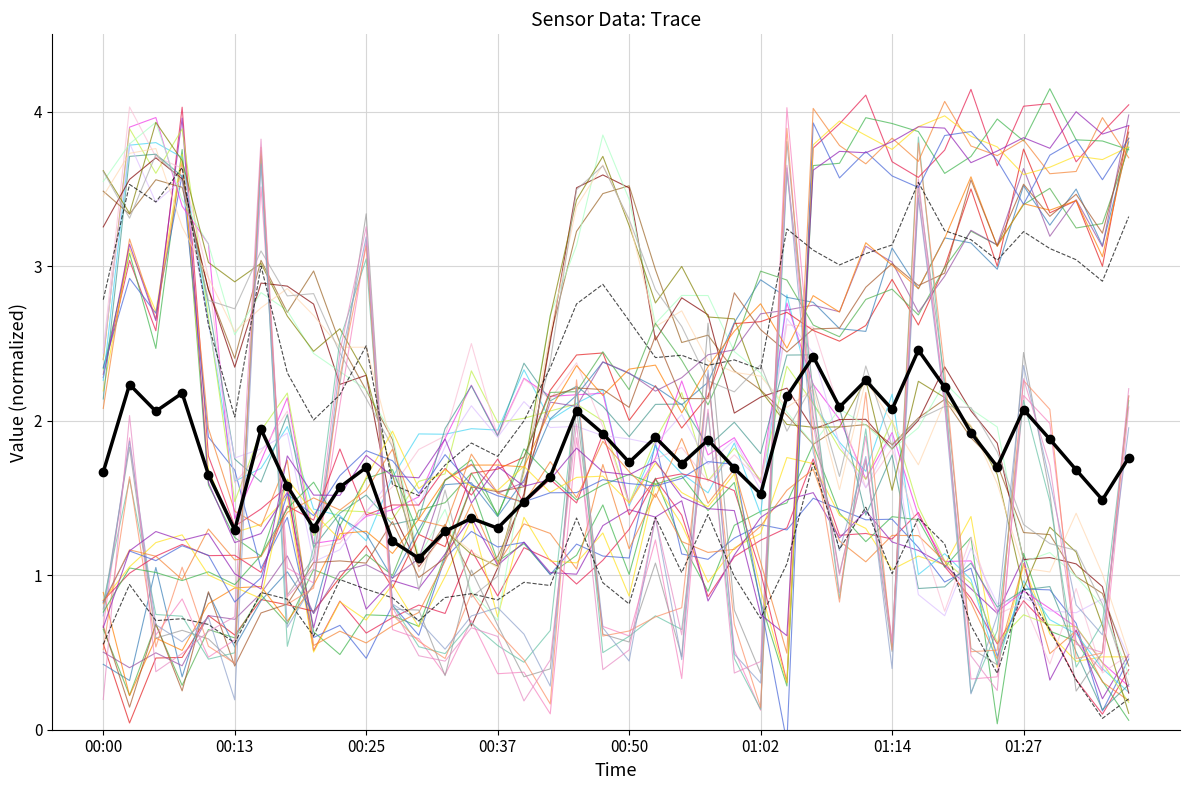

At which label does Max_cycle reach its minimum?

01:32